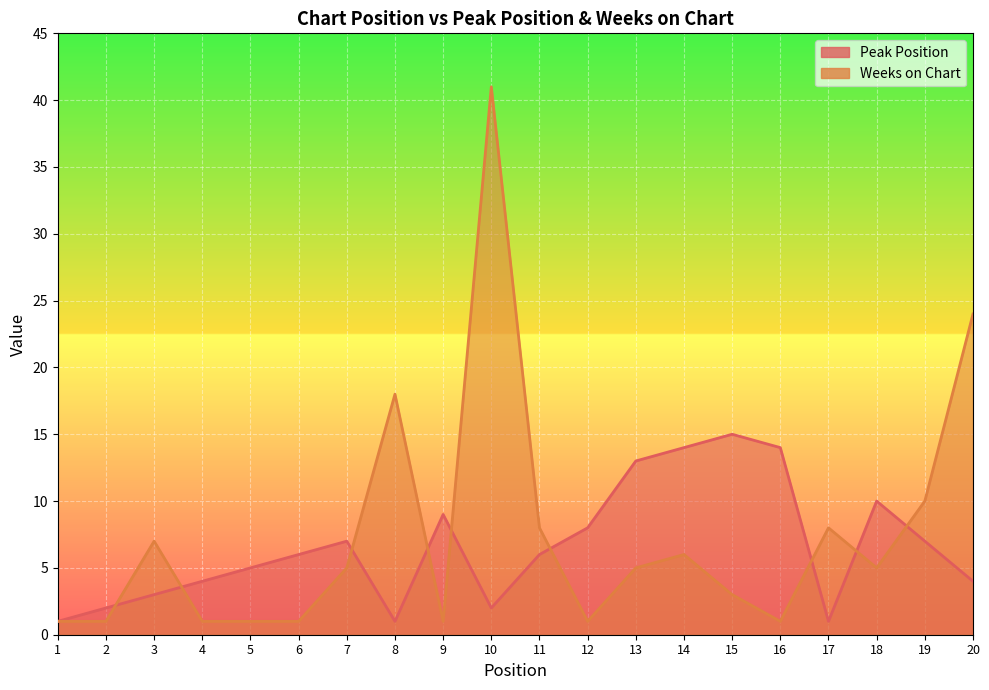

Reading right to left, transcribe all the data shown in this chart.

Peak Position: 20=4	19=7	18=10	17=1	16=14	15=15	14=14	13=13	12=8	11=6	10=2	9=9	8=1	7=7	6=6	5=5	4=4	3=3	2=2	1=1
Weeks on Chart: 20=24	19=10	18=5	17=8	16=1	15=3	14=6	13=5	12=1	11=8	10=41	9=1	8=18	7=5	6=1	5=1	4=1	3=7	2=1	1=1